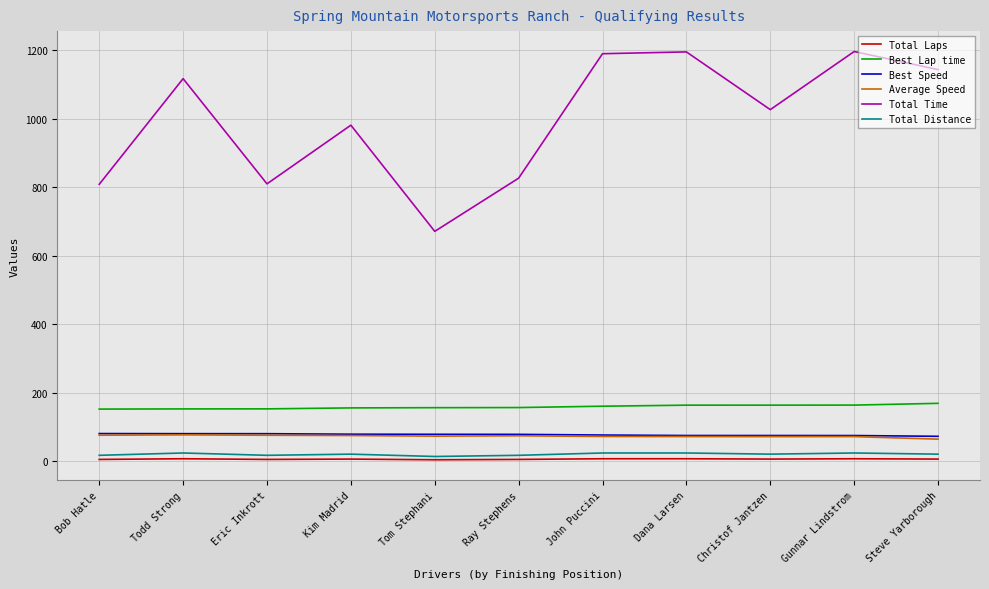

What is the greatest value displayed?

1196.2